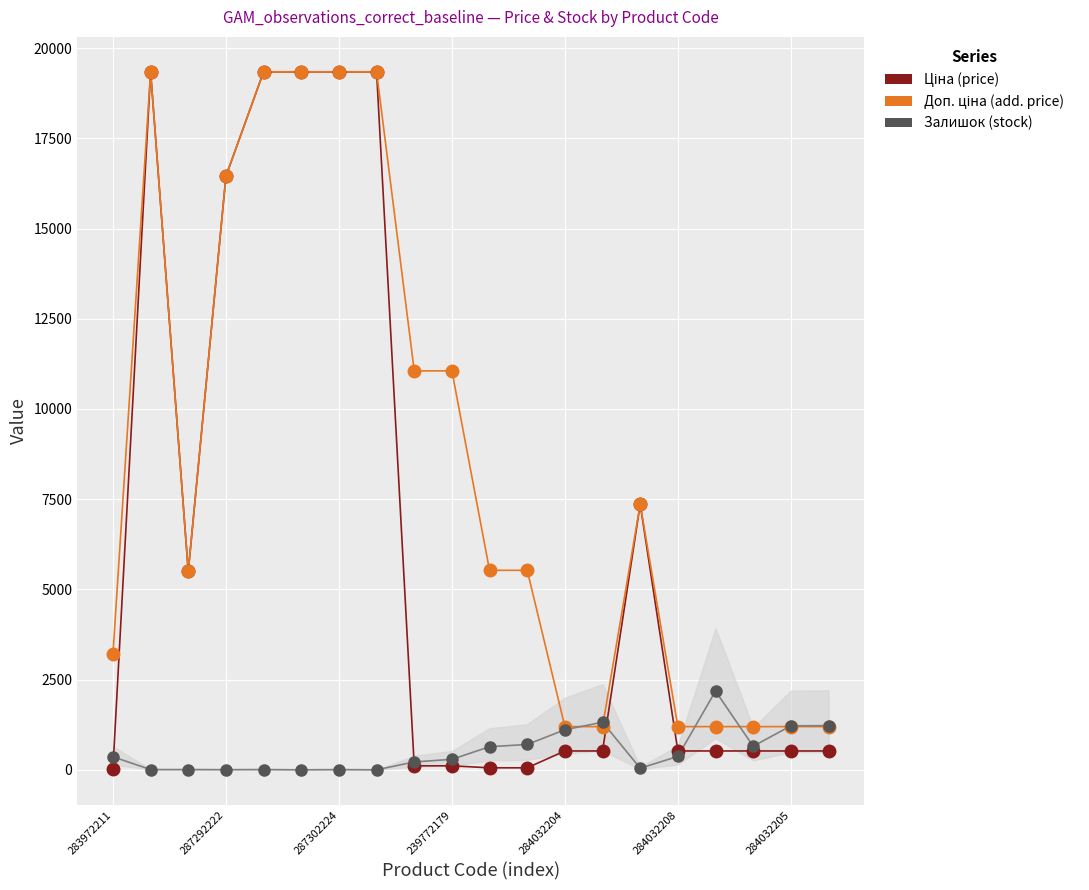

What is the maximum value shown in the chart?

19343.1